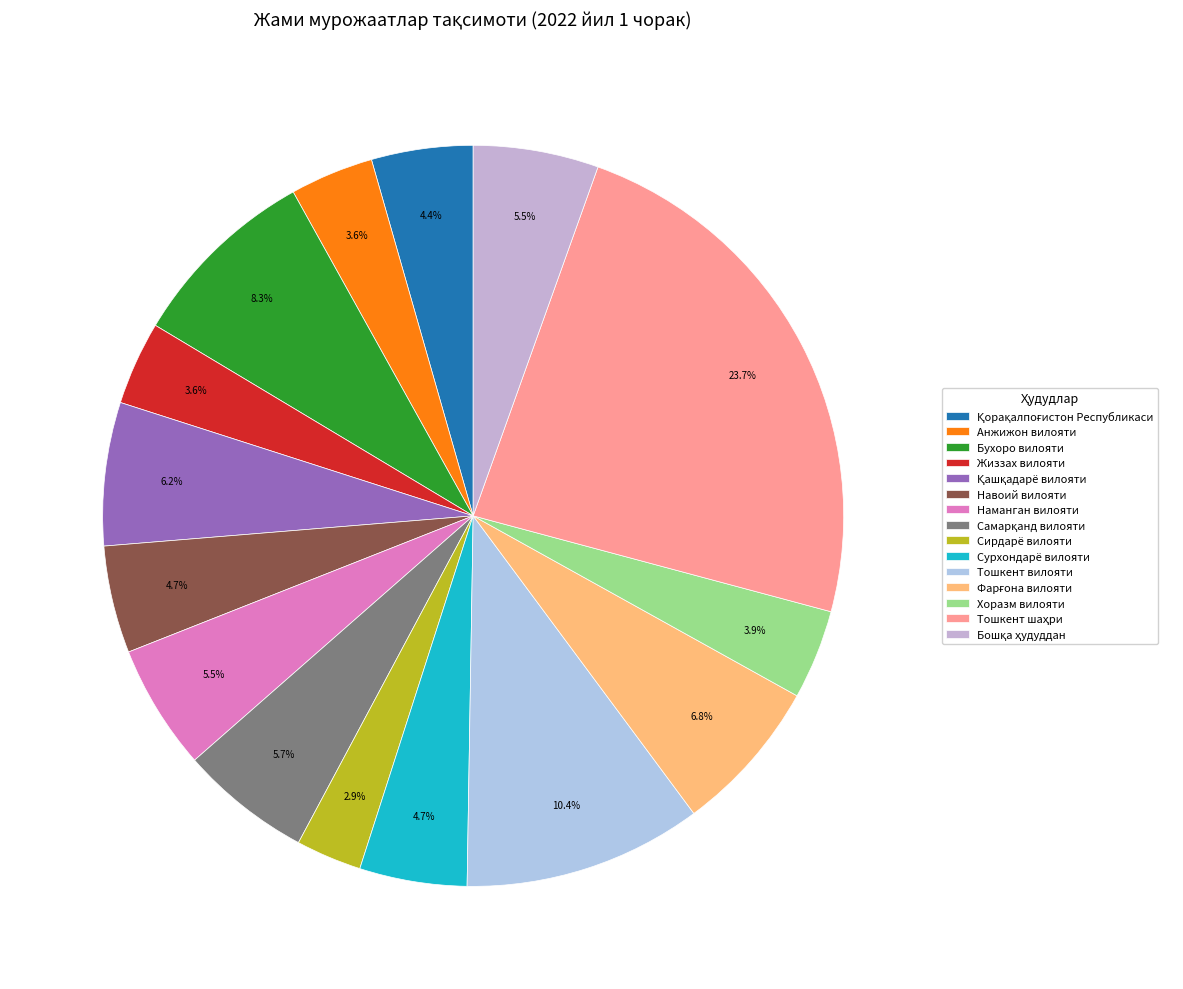

The Сирдарё вилояти slice represents 14% of the pie. True or false?

False